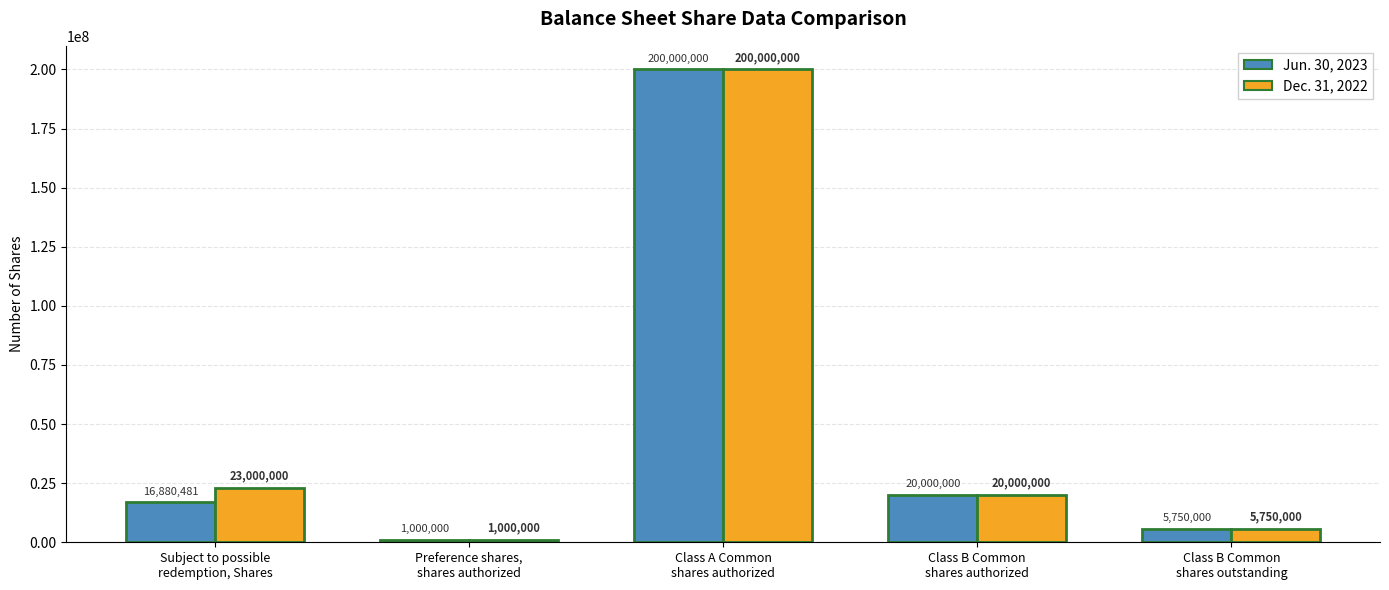

Reading left to right, transcribe all the data shown in this chart.

Jun. 30, 2023: Subject to possible
redemption, Shares=16880481	Preference shares,
shares authorized=1000000	Class A Common
shares authorized=200000000	Class B Common
shares authorized=20000000	Class B Common
shares outstanding=5750000
Dec. 31, 2022: Subject to possible
redemption, Shares=23000000	Preference shares,
shares authorized=1000000	Class A Common
shares authorized=200000000	Class B Common
shares authorized=20000000	Class B Common
shares outstanding=5750000